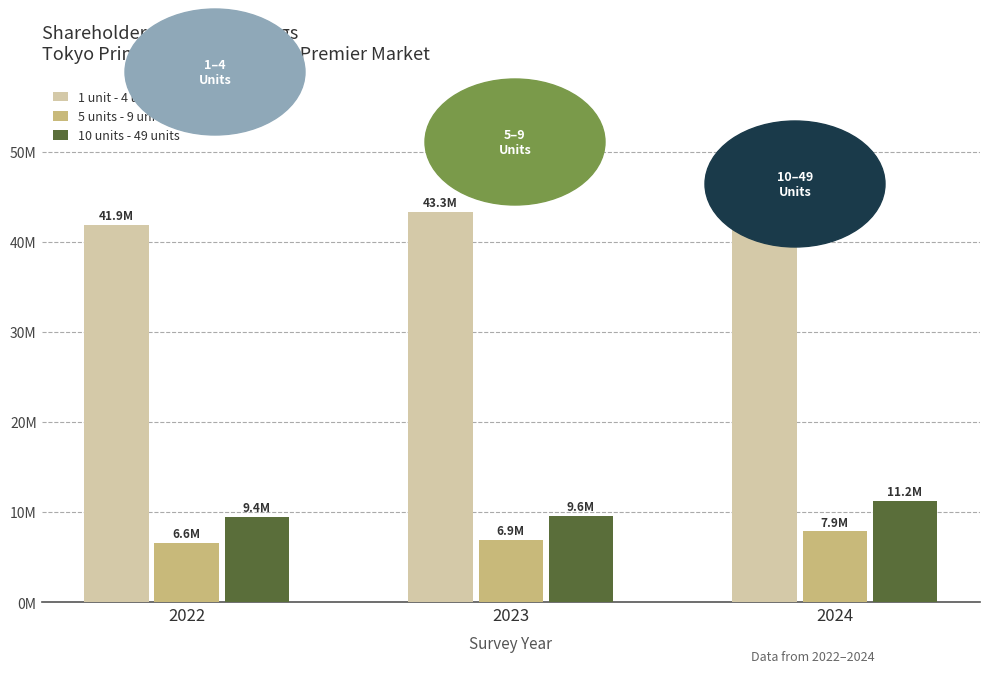

Reading right to left, what are all the values shown in this chart?

1 unit - 4 units: 48329126	43321817	41884011
5 units - 9 units: 7858729	6911970	6579431
10 units - 49 units: 11216218	9574244	9440759